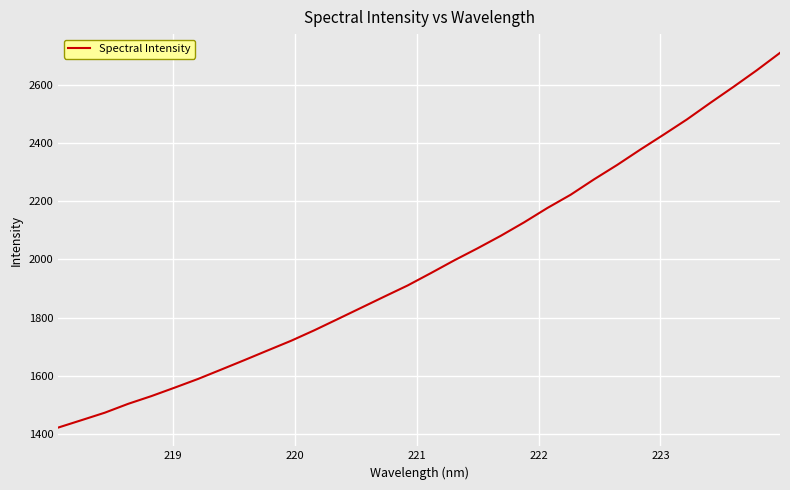

What is the minimum value shown in the chart?

1421.5